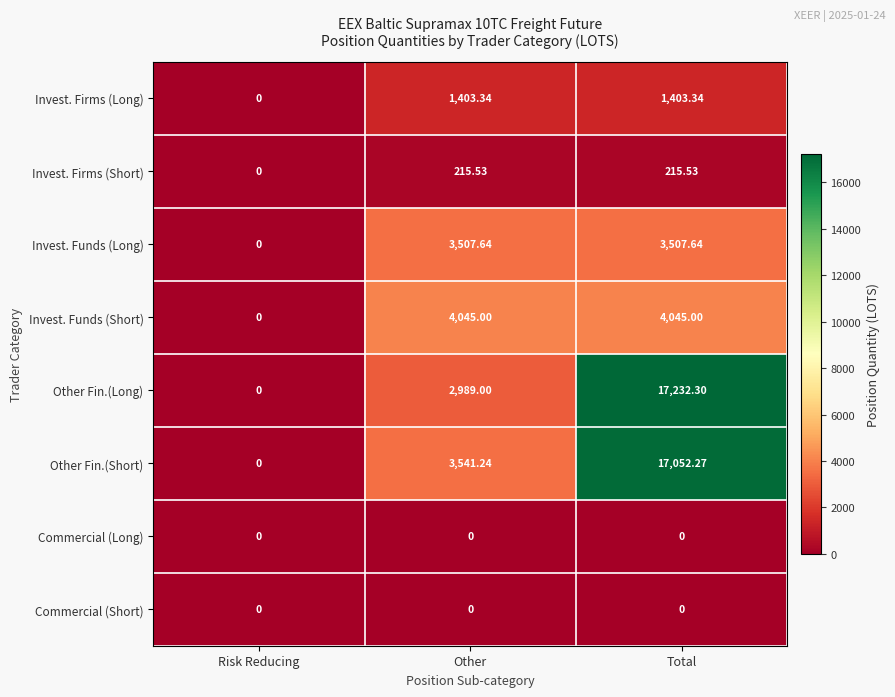

Count the number of categories in the chart.

3